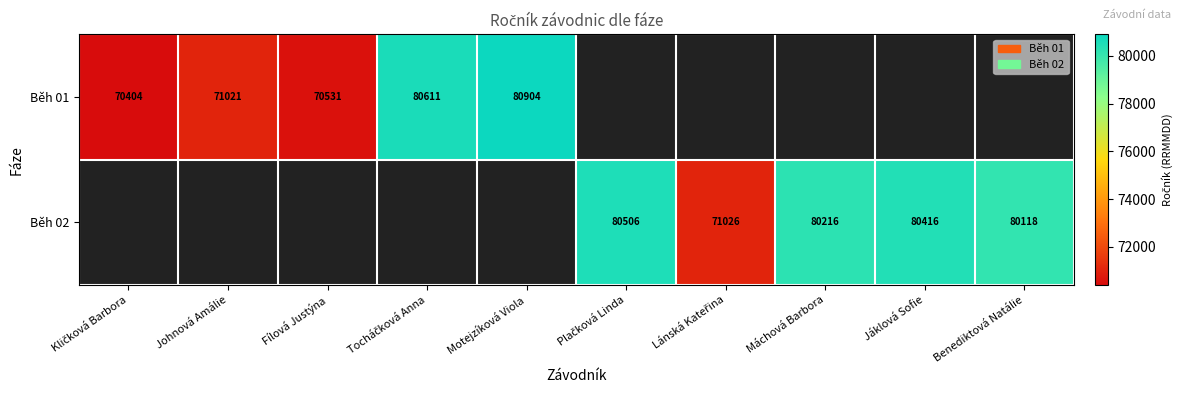

Which label corresponds to the largest value in the chart?

Motejzíková Viola